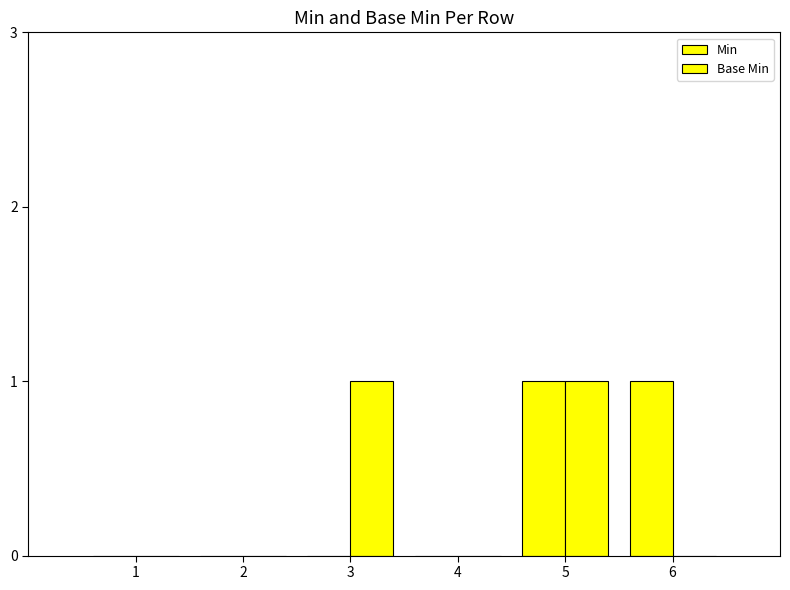

Is the value of Min at 6 greater than the value of Base Min at 4?

Yes